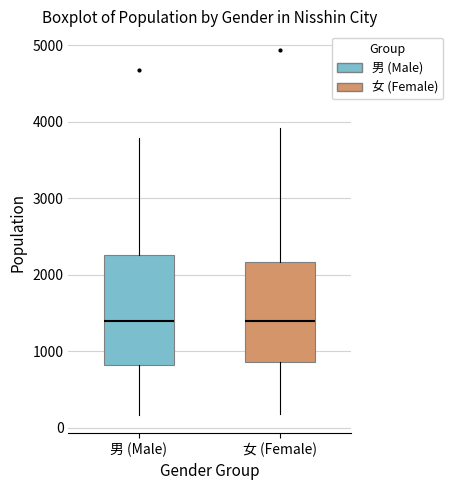

Where is the upper edge of the box for 男 (Male) on the y-axis? The values are not printed on the chart, so give them approximately, as read against the axis.

2300